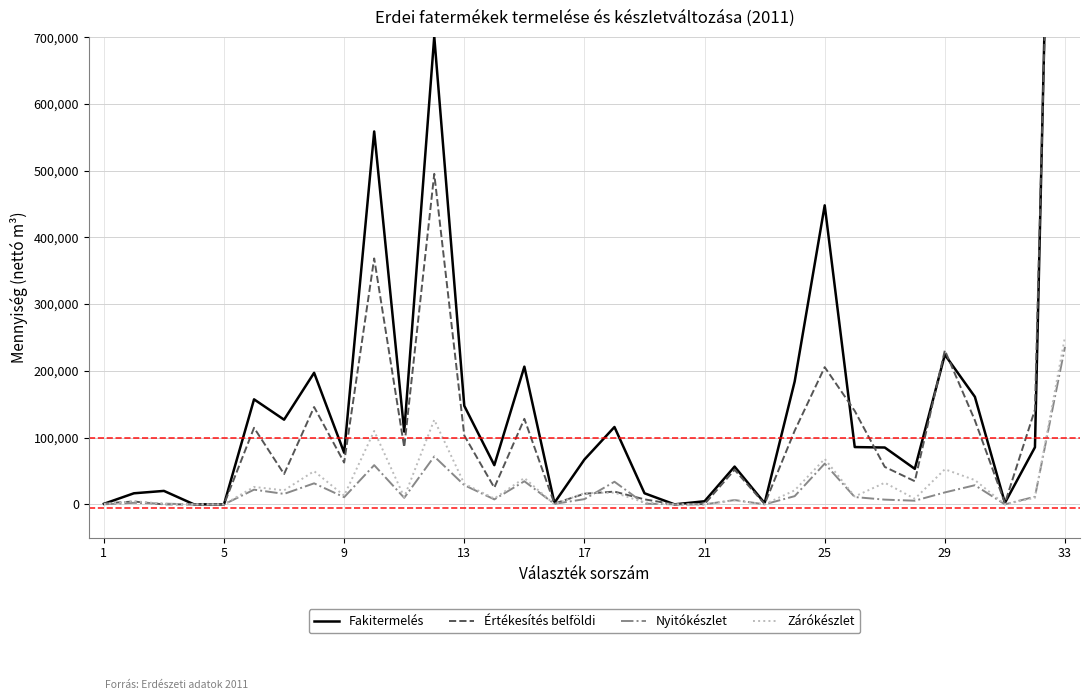

Reading right to left, transcribe all the data shown in this chart.

Fakitermelés: 2055419.2	85518.5	2218.0	161162.1	224200.0	53192.4	85158.6	85848.9	448022.7	184056.7	1820.0	56573.1	4642.7	0.0	16614.1	115905.9	67180.1	2203.0	206316.8	58720.9	147595.9	700799.1	108992.4	558689.3	77374.6	197105.6	126868.2	157340.9	0.0	0.0	20149.8	16579.3	804.4
Értékesítés belföldi: 1892604.2	141780.4	1866.0	125863.8	230741.8	34649.4	56104.6	139987.8	205572.7	110333.0	474.0	51823.7	407.0	0.0	7510.0	19086.0	15939.0	1171.0	128150.8	25037.2	103113.5	495198.6	85557.5	368480.8	62586.1	145829.8	45386.9	114677.9	0.0	0.0	0.0	4230.0	1554.0
Nyitókészlet: 235917.2	11441.9	0.0	28662.6	17874.6	5460.4	7077.1	10923.9	61036.3	12273.0	0.0	6444.8	0.0	0.0	1069.0	33875.0	7818.0	707.0	34613.6	7448.8	28753.7	71776.9	9761.8	58750.4	10707.4	31511.2	15655.1	22022.3	0.0	0.0	1042.0	2327.0	83.0
Zárókészlet: 250870.0	9828.2	0.0	36346.6	52556.0	8346.3	32401.4	11808.3	68082.3	20992.4	98.4	5873.7	0.0	0.0	2813.1	17535.9	16969.1	0.0	39546.2	8720.4	30825.8	126667.7	10849.7	109928.0	13047.3	49750.9	20990.8	26139.0	0.0	0.0	846.3	4701.3	328.4